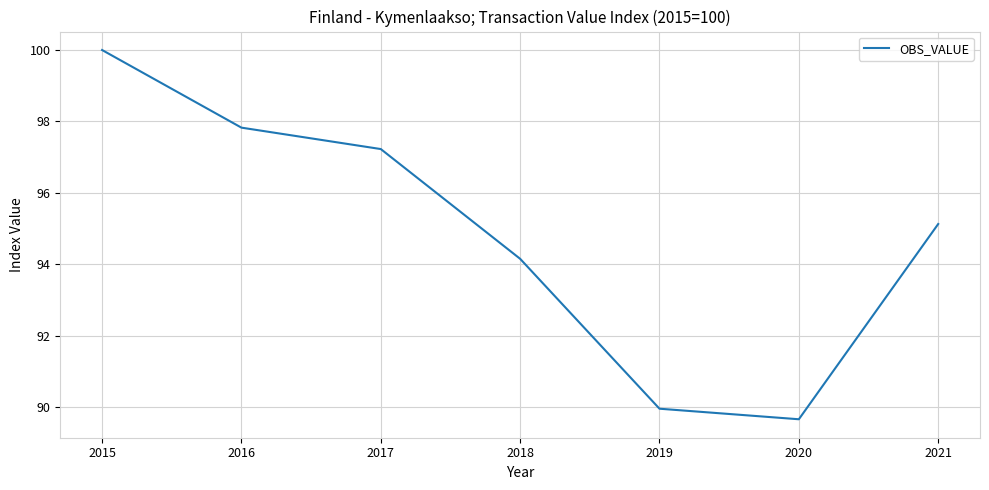

What is the sum of all values?

663.9